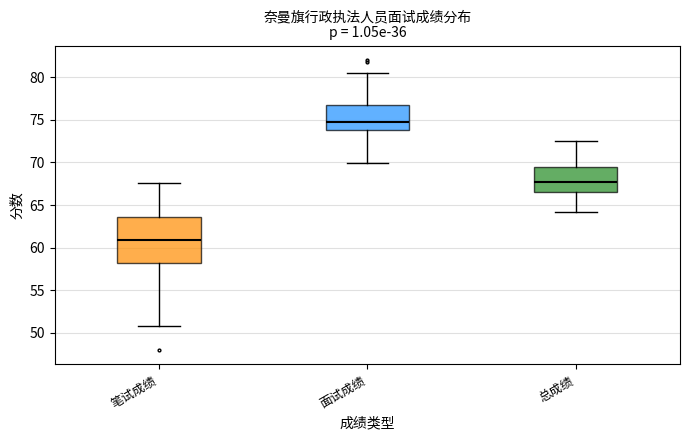

Reading left to right, read every box against the y-axis: the position of its median line, the range the box covers, and the ends of its whiskers. The values are not printed on the chart, so give them approximately, as read against the axis.

笔试成绩: median 61.0, box 58.0 to 63.5, whiskers 51.0 to 67.5
面试成绩: median 75.0, box 74.0 to 77.0, whiskers 70.0 to 80.5
总成绩: median 67.5, box 66.5 to 69.5, whiskers 64.0 to 72.5